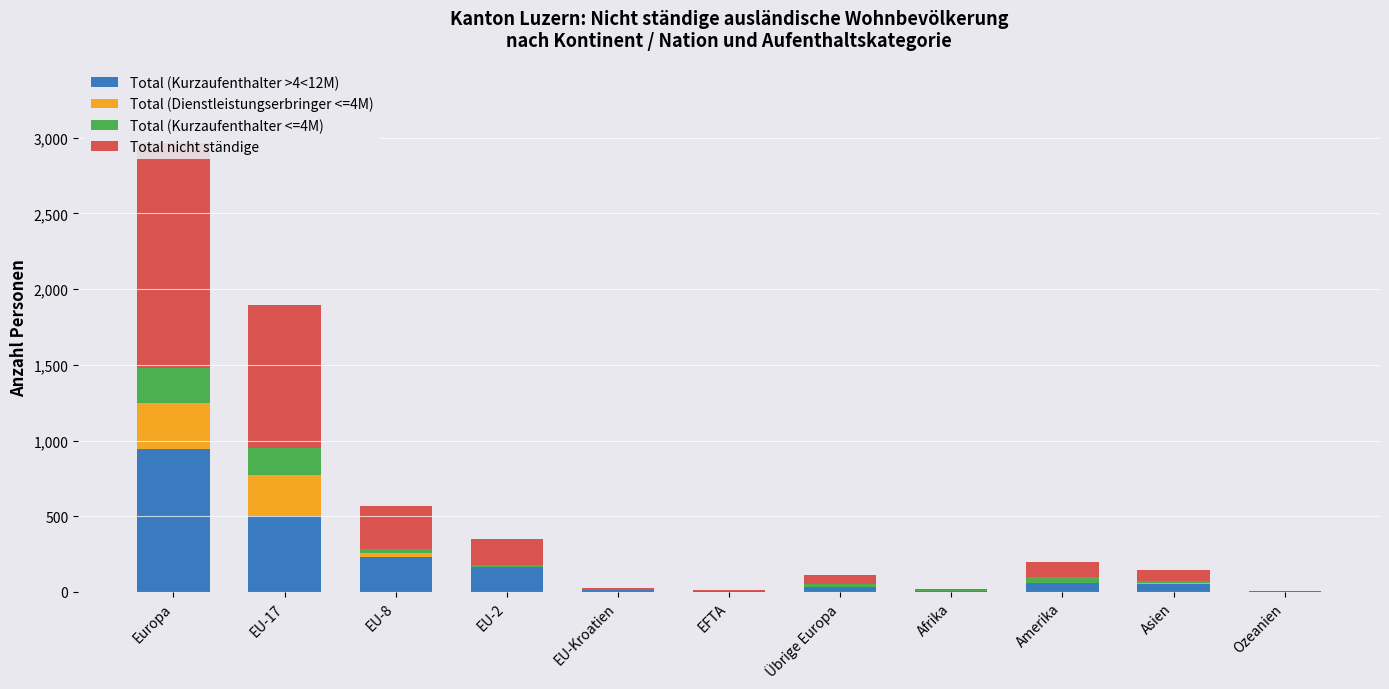

What is the sum of the Total (Kurzaufenthalter >4<12M) values at Übrige Europa and EU-8?

264